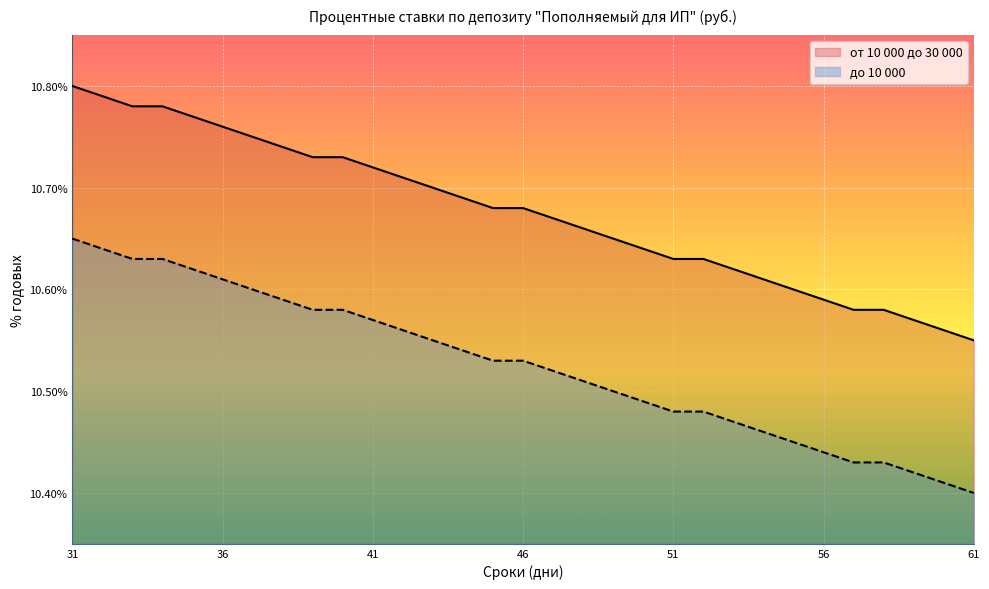

What is the difference between the maximum and second lowest values in the от 10 000 до 30 000 series?

0.2